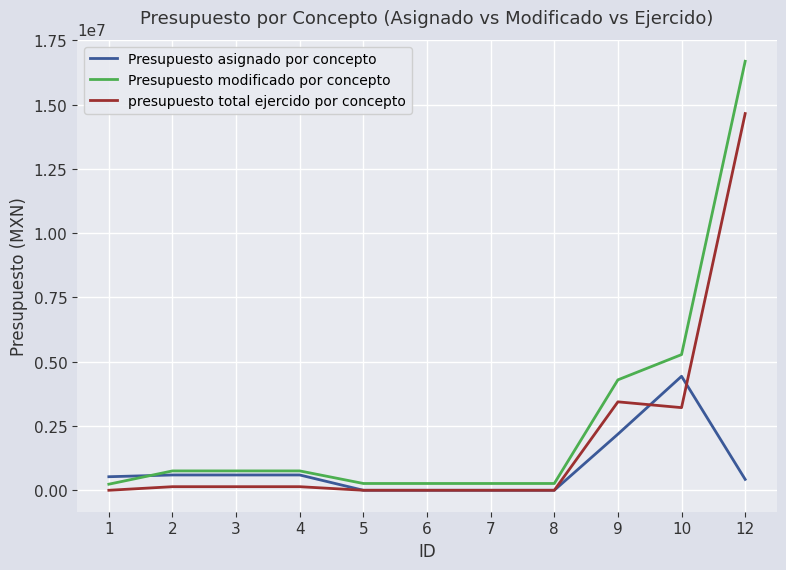

At which label does Presupuesto modificado por concepto reach its peak?

12